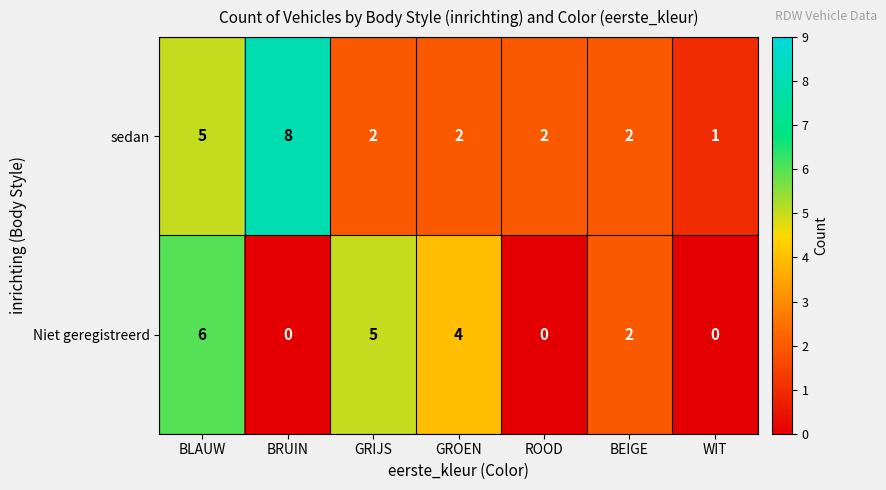

Count the number of categories in the chart.

7